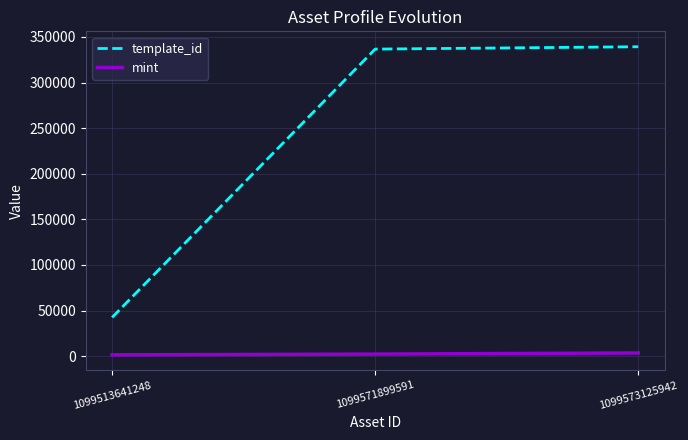

What is the sum of all template_id values?

718291